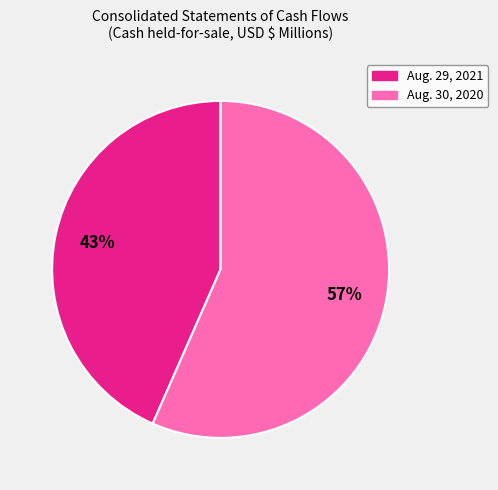

How many segments does this pie chart have?

2